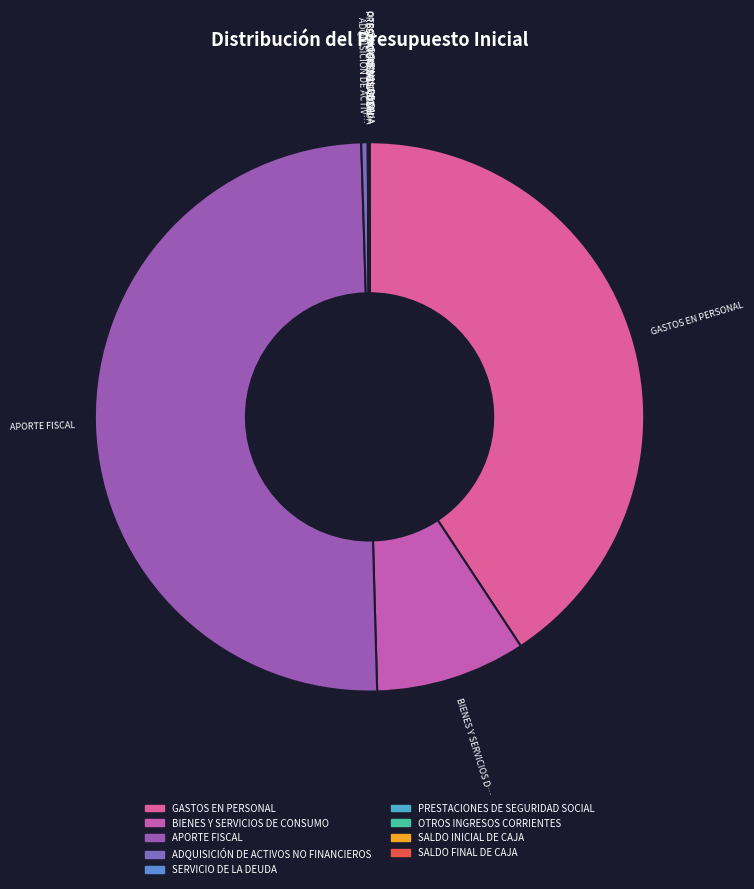

To the nearest percent, what is the average slice percentage?

11%